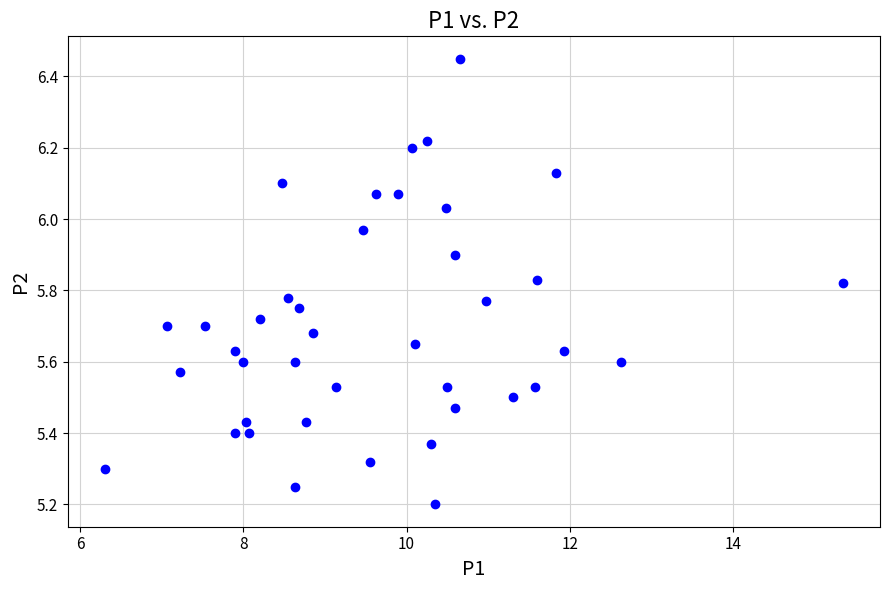

What is the range of X values (max minus min)?

9.1